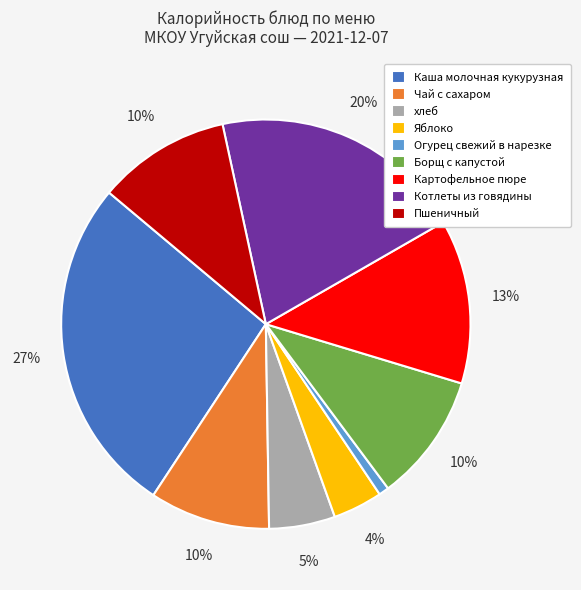

True or false: Котлеты из говядины accounts for 20% of the total.

True